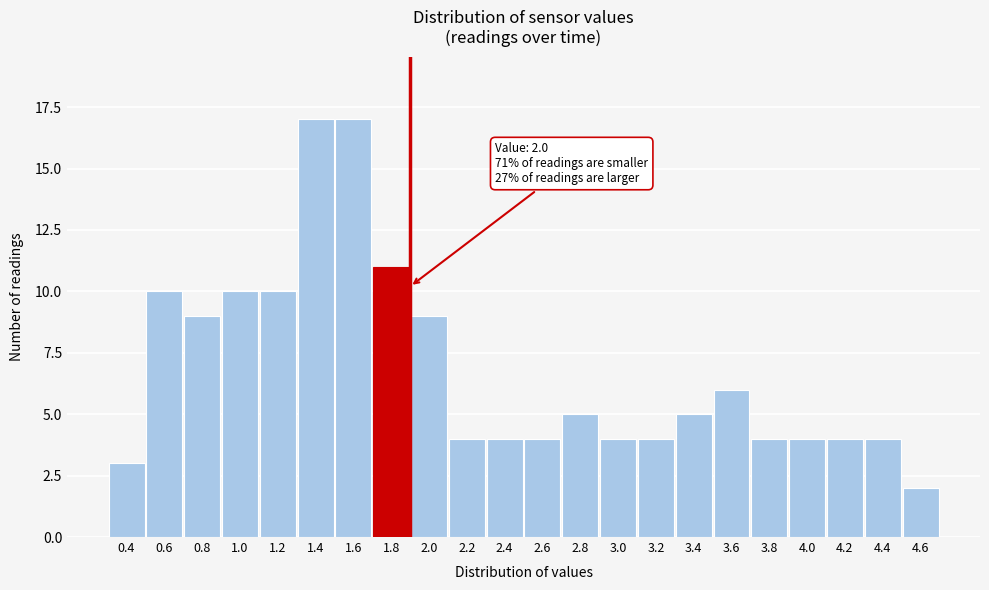

Reading left to right, extract all data points from this chart.

0.4=3	0.6=10	0.8=9	1.0=10	1.2=10	1.4=17	1.6=17	1.8=11	2.0=9	2.2=4	2.4=4	2.6=4	2.8=5	3.0=4	3.2=4	3.4=5	3.6=6	3.8=4	4.0=4	4.2=4	4.4=4	4.6=2